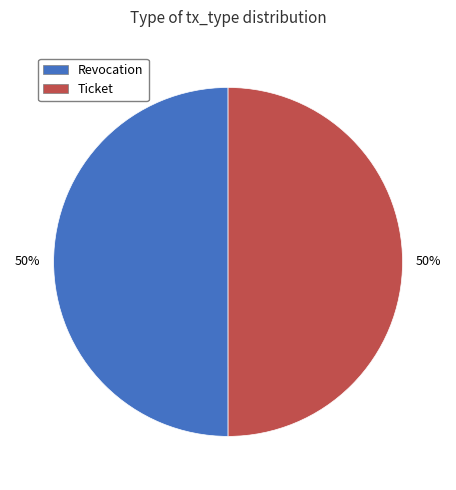

Approximately how many times larger is the value at Ticket compared to Revocation?

1.0